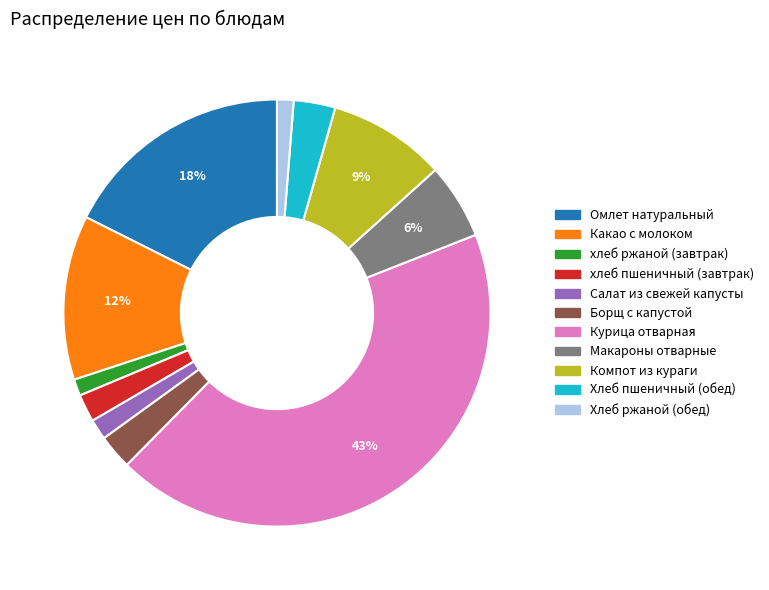

How many slices are in this pie chart?

11